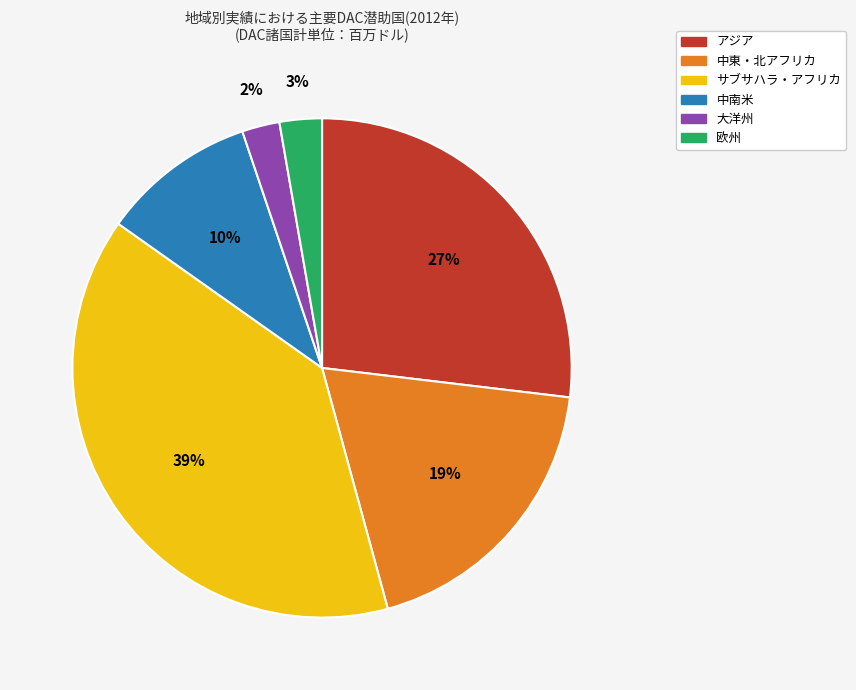

Is there any slice that represents more than half of the pie?

No